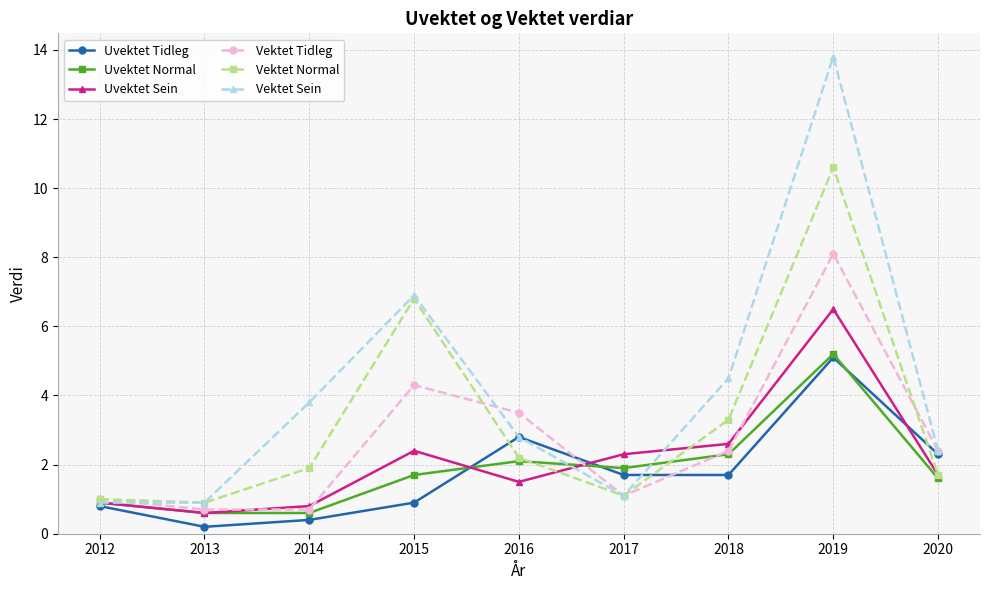

Which series has the largest range (max minus min)?

Vektet Sein